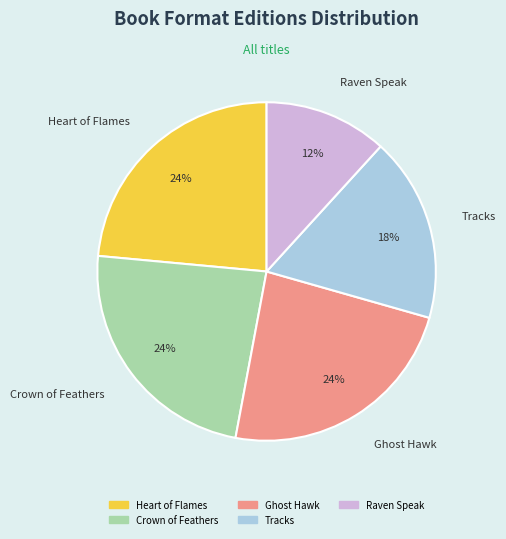

How many segments does this pie chart have?

5